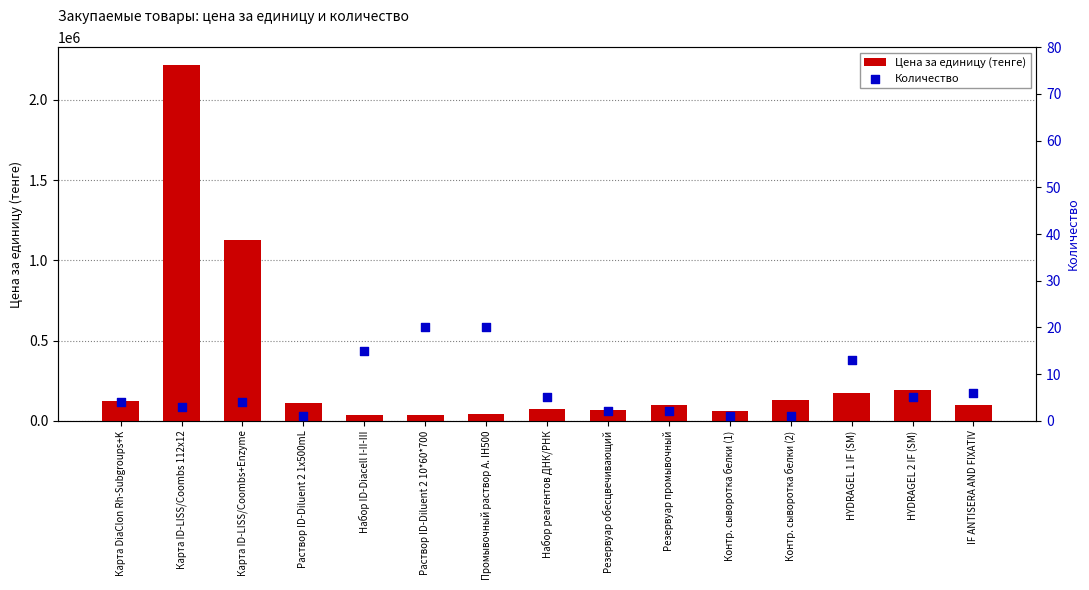

Is the value of Цена за единицу (тенге) at Резервуар обесцвечивающий greater than the value of Количество at Резервуар обесцвечивающий?

Yes